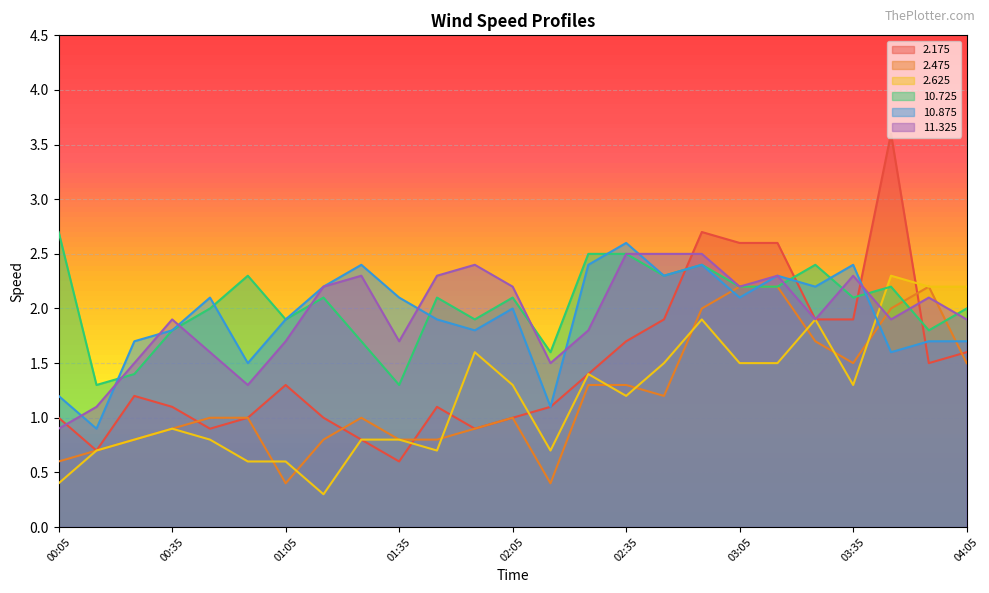

What are all the series names shown in the legend?

2.175, 2.475, 2.625, 10.725, 10.875, 11.325